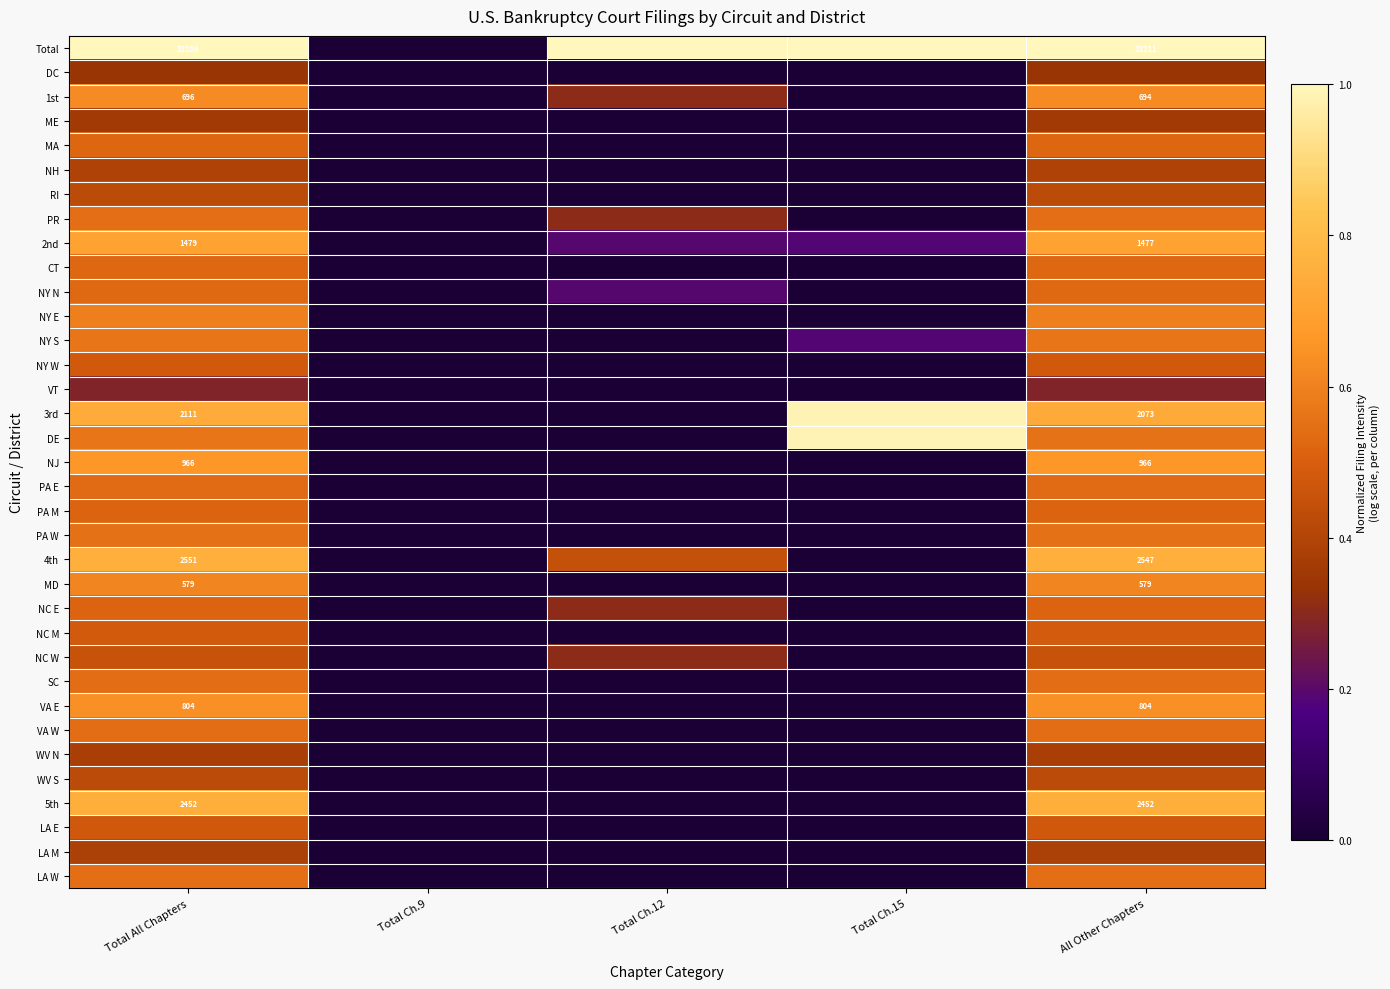

At which category is the sum across all series the highest?

Total All Chapters